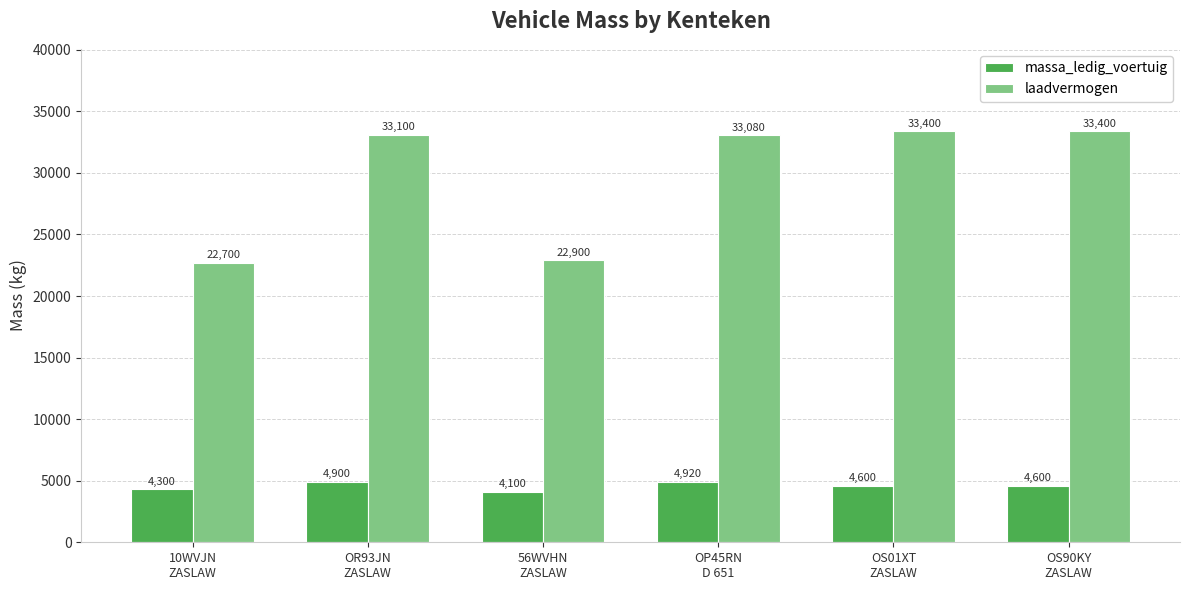

At how many categories does at least one series exceed 11966?

6